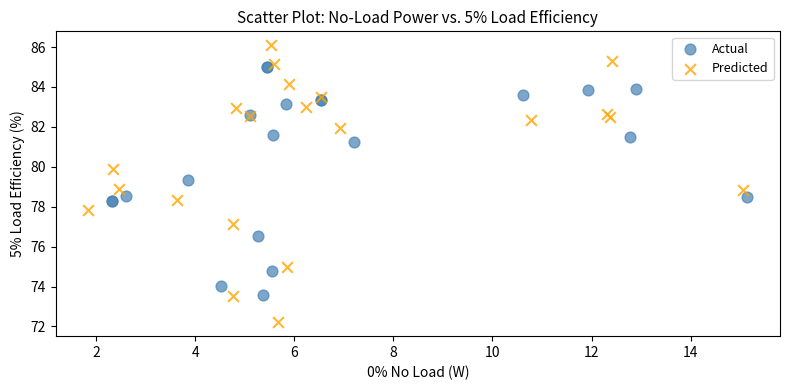

Which series contains the lowest Y value?

Predicted